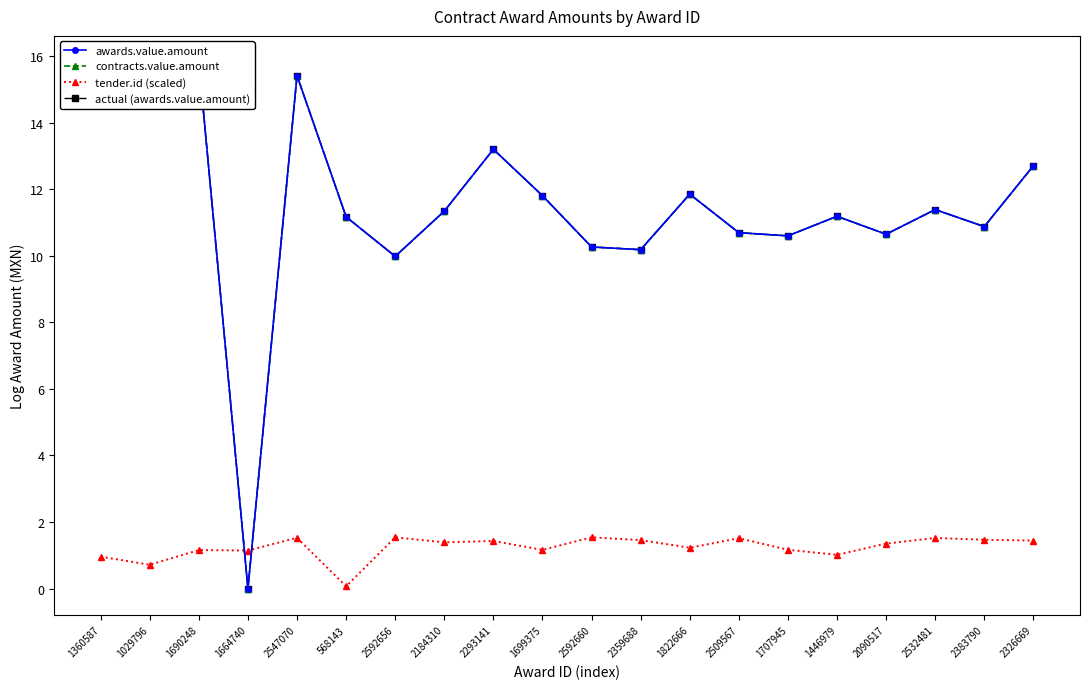

Is the value of contracts.value.amount at 2383790 greater than the value of actual (awards.value.amount) at 1822666?

No